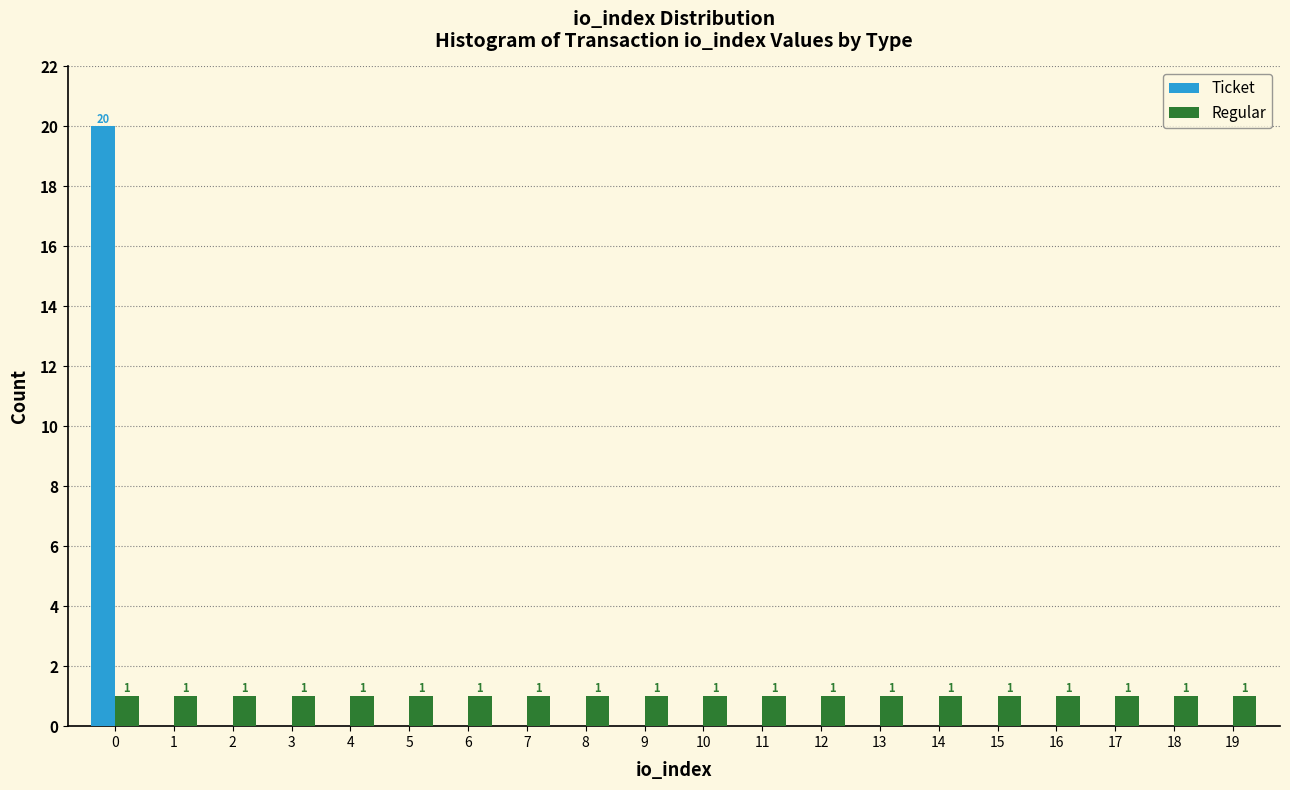

Reading right to left, extract all data points from this chart.

Ticket: 19=0	18=0	17=0	16=0	15=0	14=0	13=0	12=0	11=0	10=0	9=0	8=0	7=0	6=0	5=0	4=0	3=0	2=0	1=0	0=20
Regular: 19=1	18=1	17=1	16=1	15=1	14=1	13=1	12=1	11=1	10=1	9=1	8=1	7=1	6=1	5=1	4=1	3=1	2=1	1=1	0=1